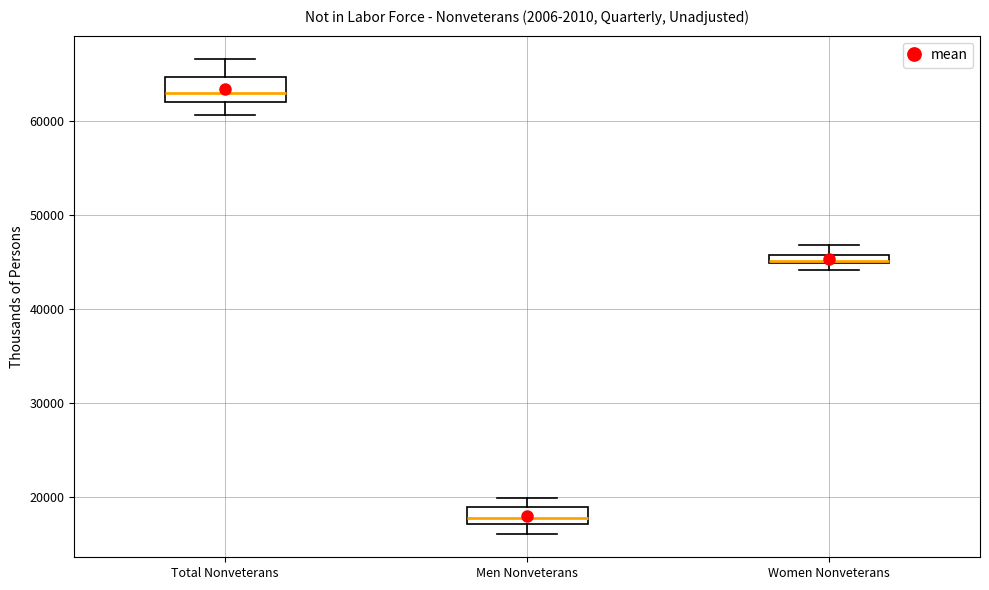

Where is the lower edge of the box for Men Nonveterans on the y-axis? The values are not printed on the chart, so give them approximately, as read against the axis.

17000